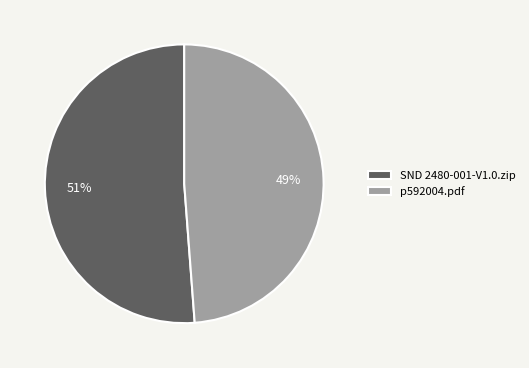

Is it true that p592004.pdf is 39% of the pie?

False